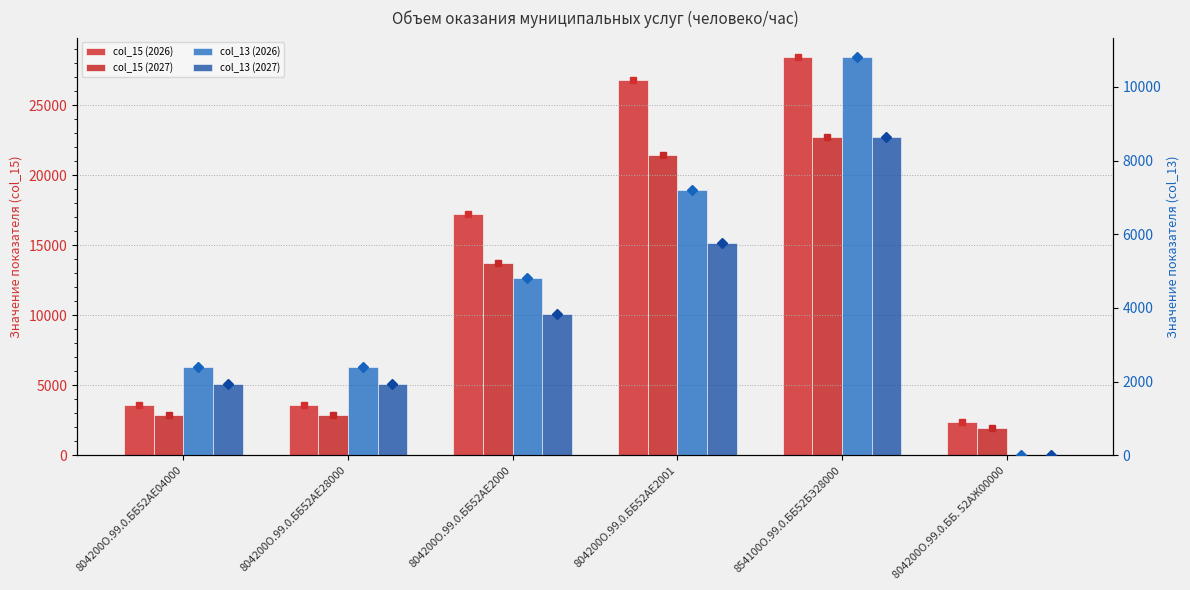

The value of col_13 (2026) at 854100О.99.0.ББ52БЭ28000 is 10800. True or false?

True